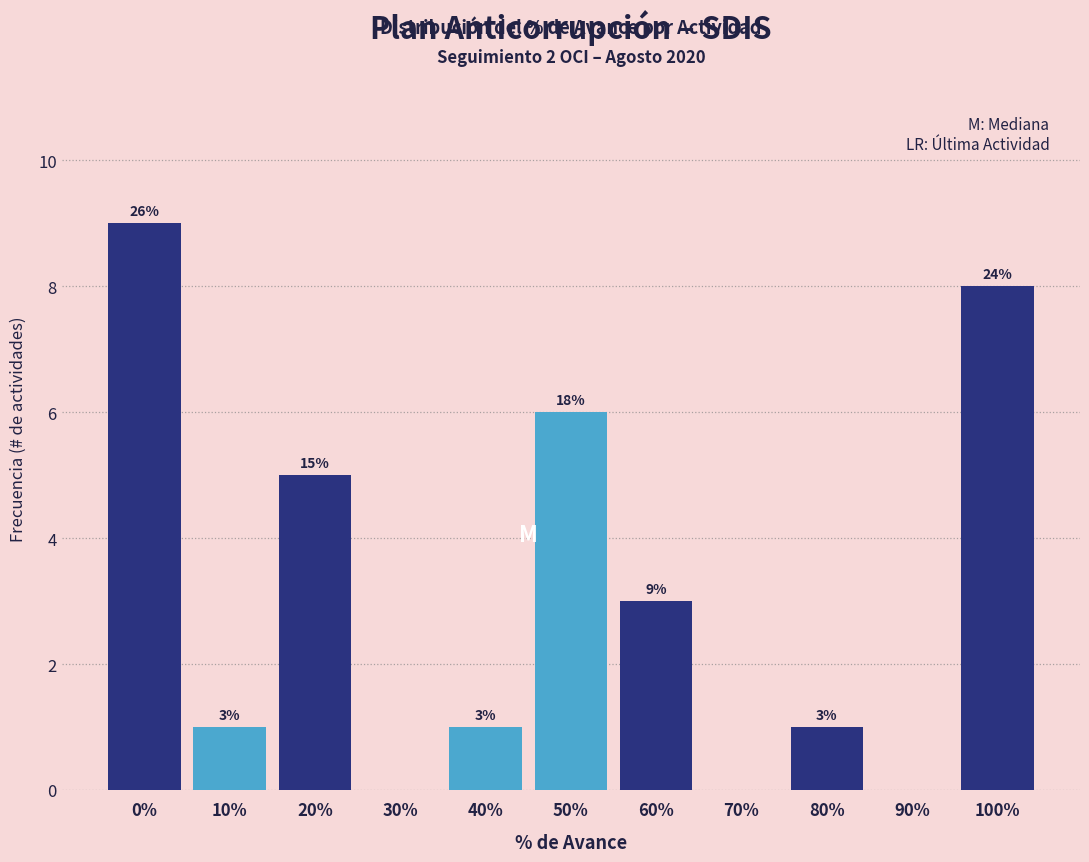

Reading left to right, what are all the values shown in this chart?

0%=9	10%=1	20%=5	30%=0	40%=1	50%=6	60%=3	70%=0	80%=1	90%=0	100%=8